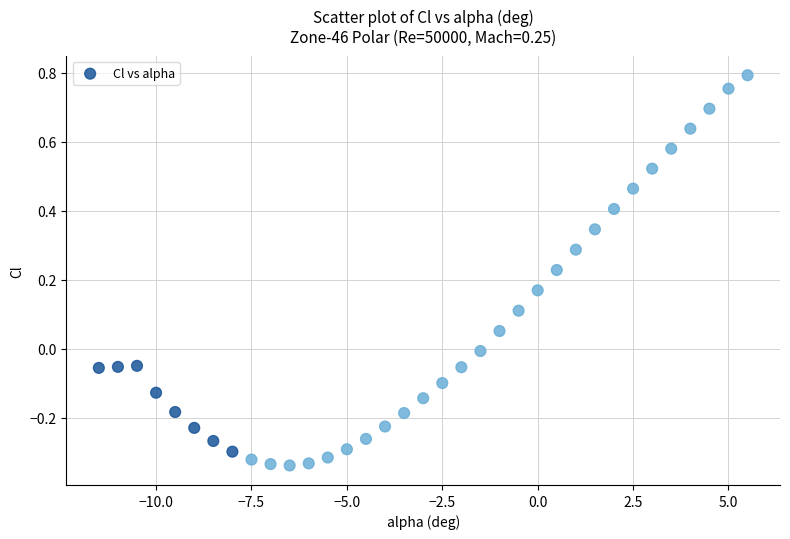

What is the range of Y values (max minus min)?

1.1